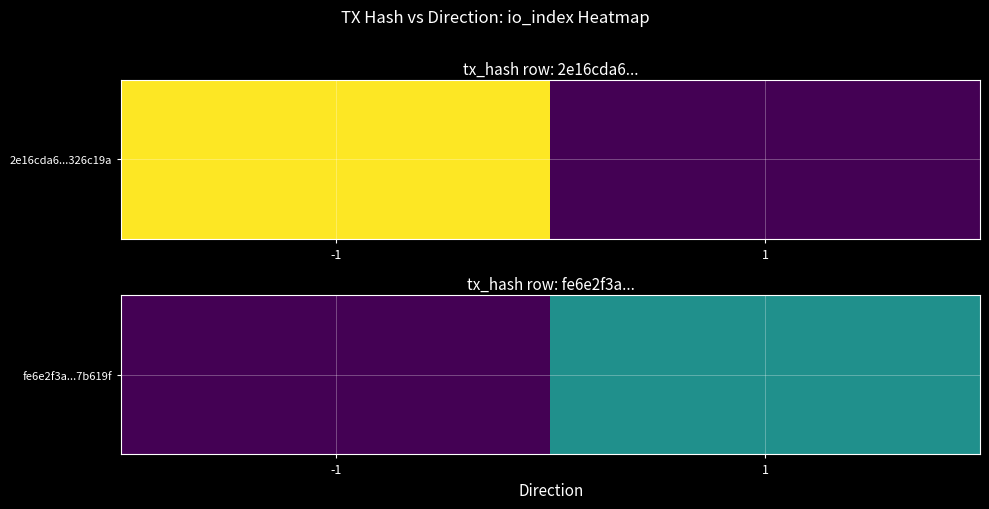

Reading right to left, what are all the values shown in this chart?

1=1	-1=0